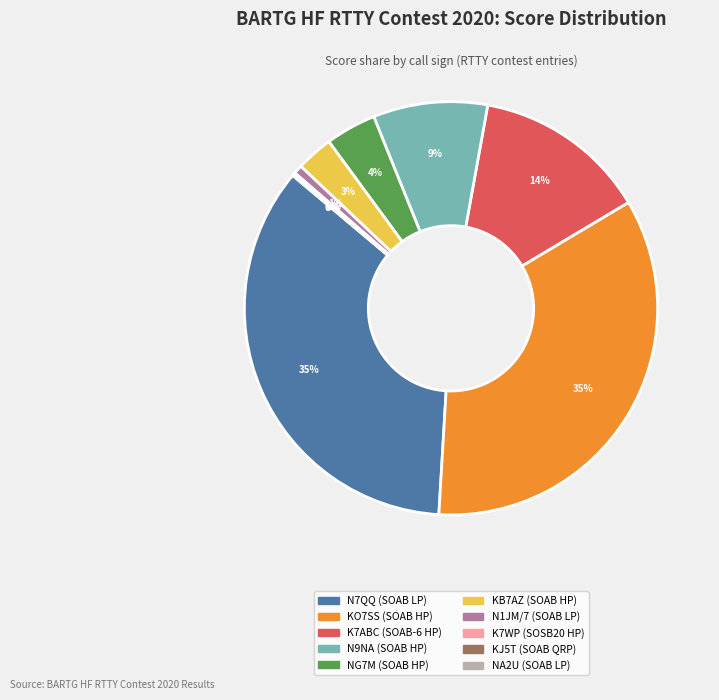

Approximately how many times larger is the value at KO7SS compared to N9NA?

3.9